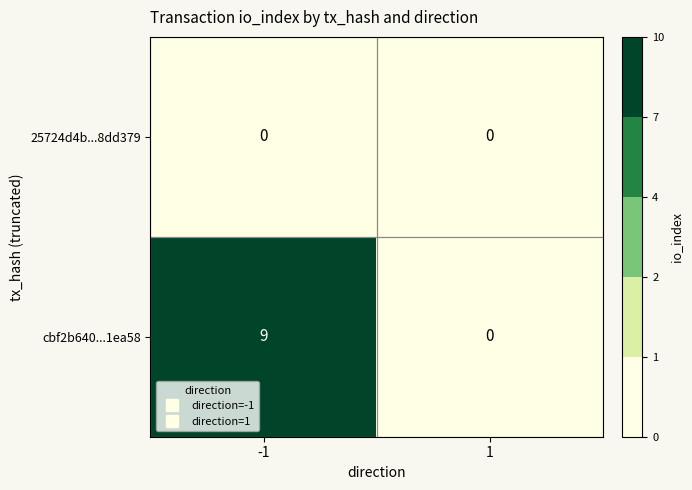

Which series has the largest total across all categories?

cbf2b640...1ea58